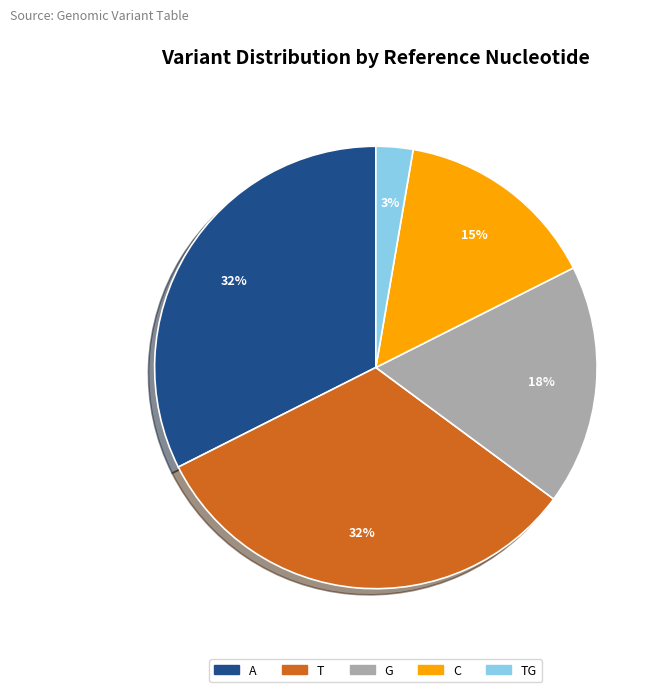

Which category has the smallest portion of the pie?

TG